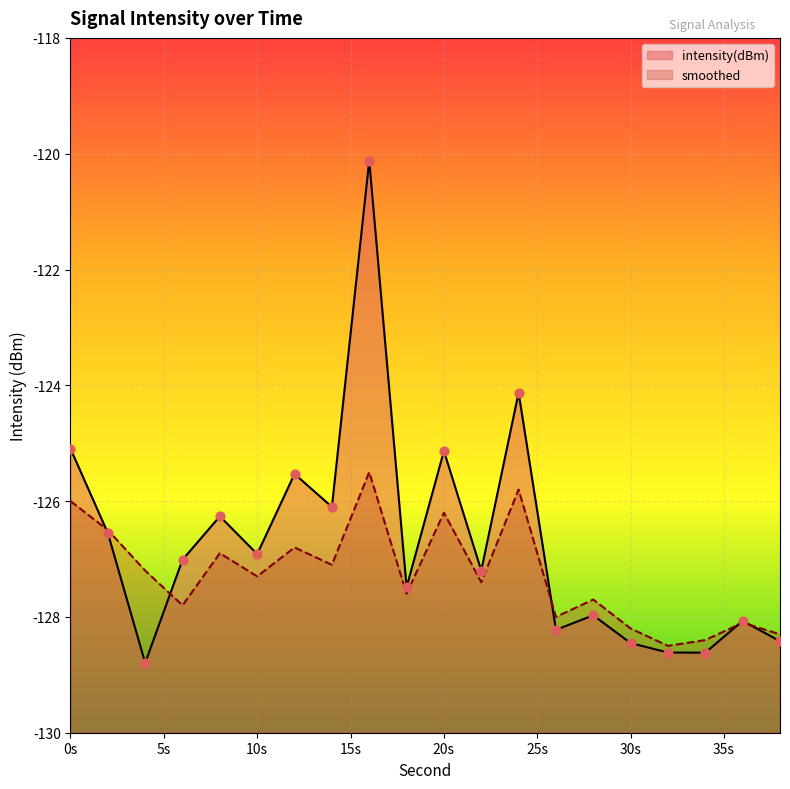

What is the total value across all series at 24?

-249.9